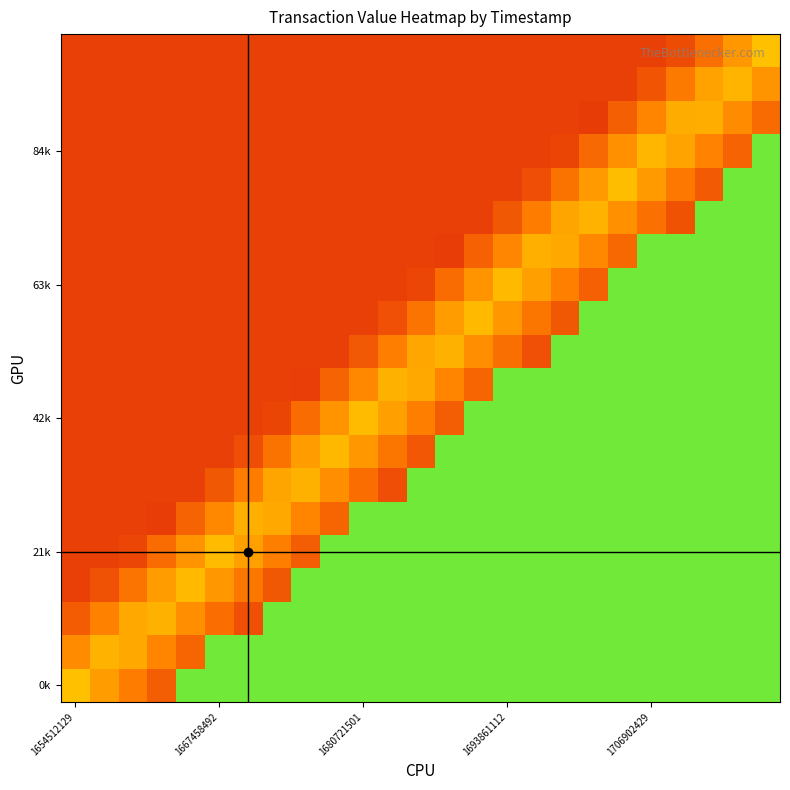

At which category is the sum across all series the highest?

24